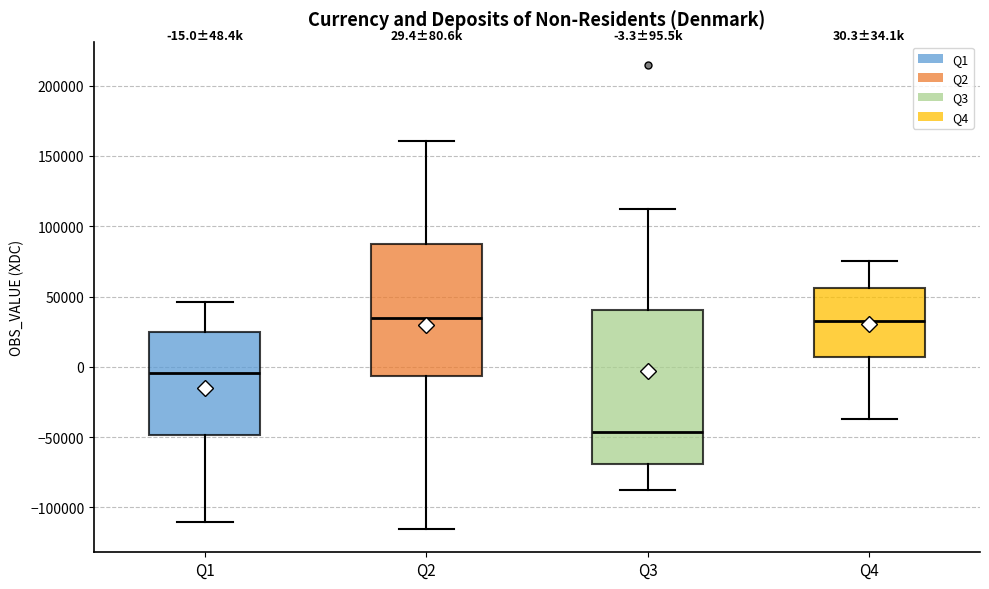

Which box is the tallest, from its lower edge to its upper edge?

Q3